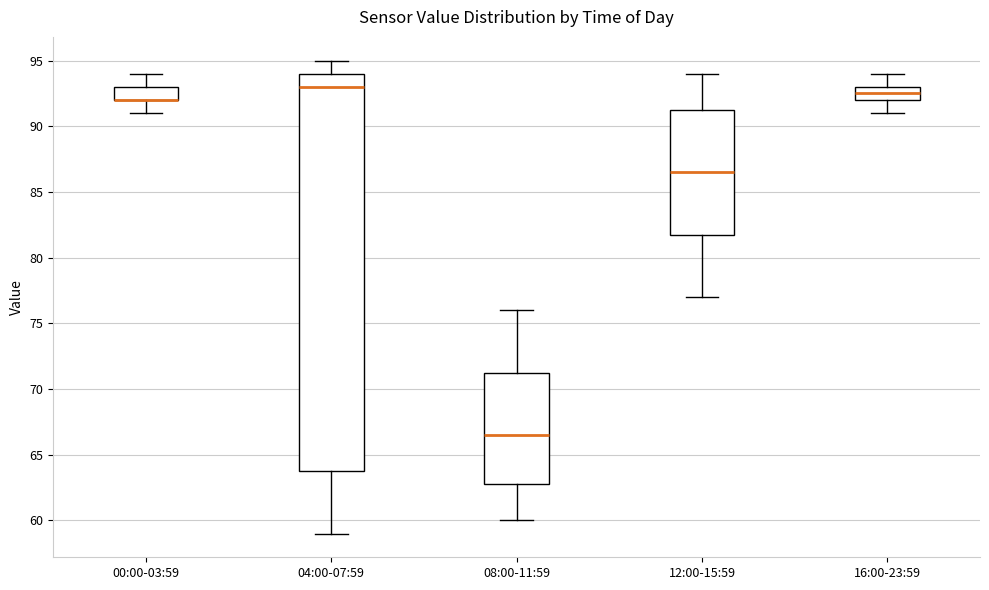

Where does the lower whisker of the box for 00:00-03:59 end on the y-axis? The values are not printed on the chart, so give them approximately, as read against the axis.

91.0